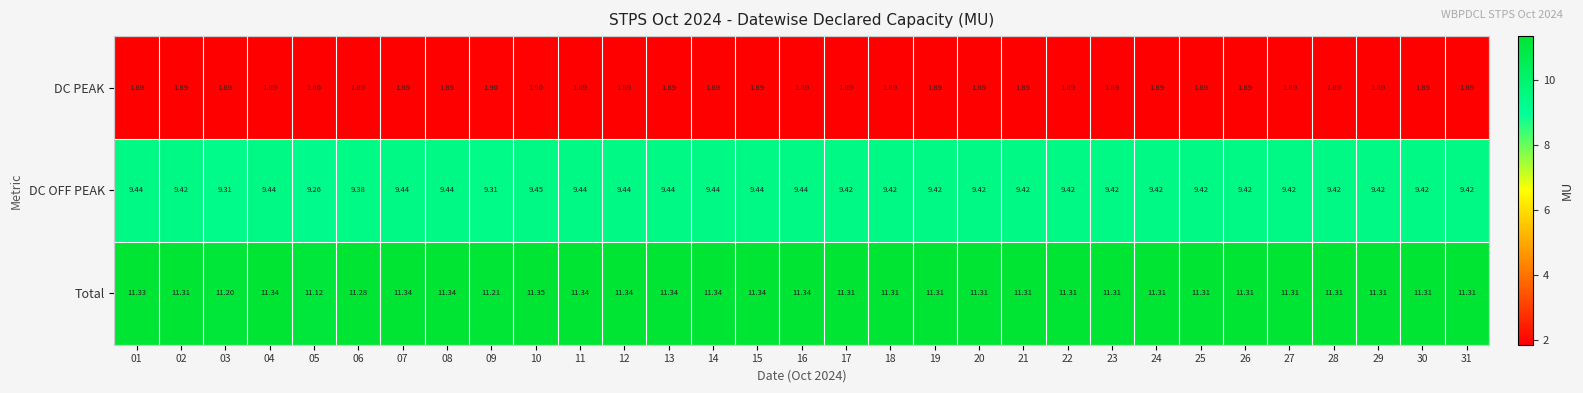

Rank the series by their maximum value, from lowest to highest.

DC PEAK, DC OFF PEAK, Total